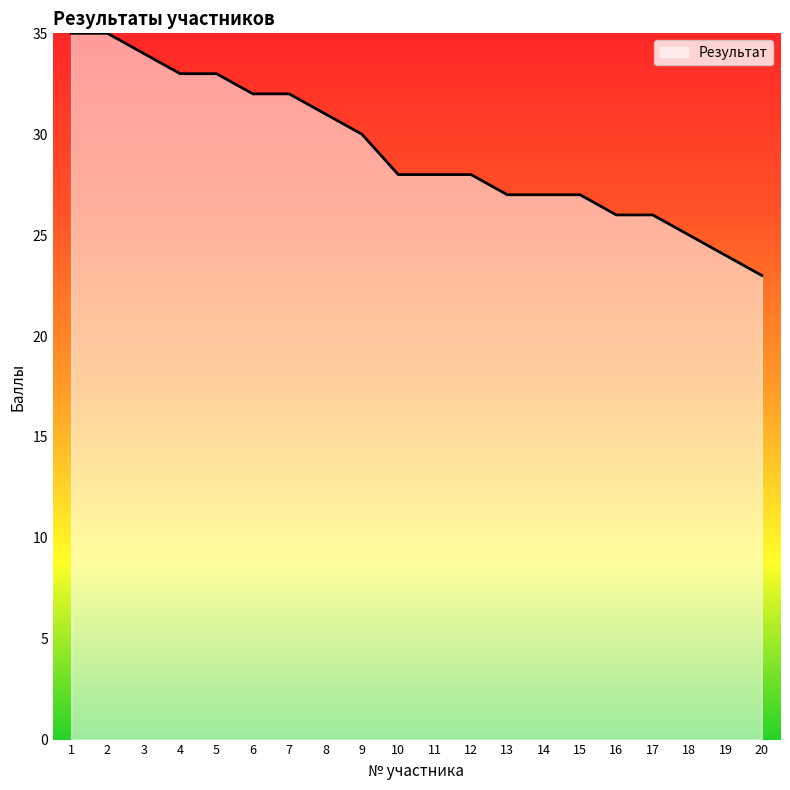

The value at 8 is 20. True or false?

False